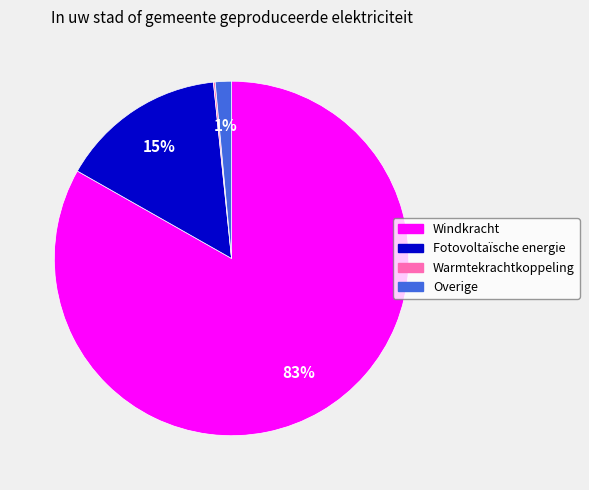

What is the ratio of the value at Windkracht to the value at Fotovoltaïsche energie?

5.5